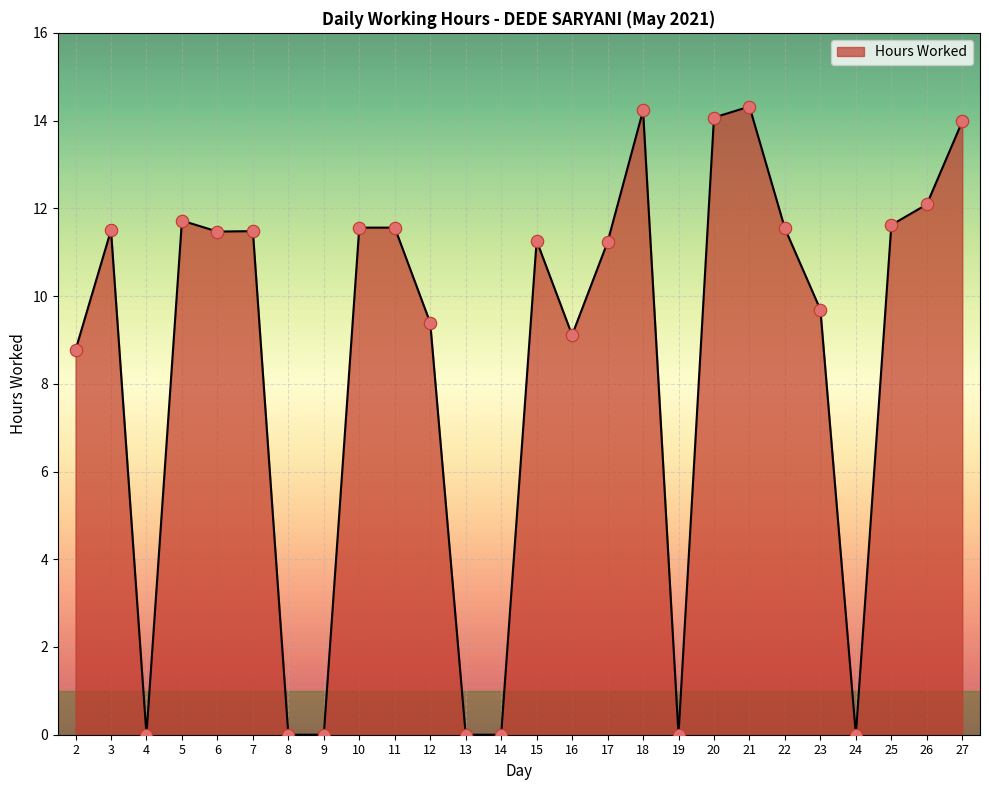

Which has a higher value, 5 or 23?

5